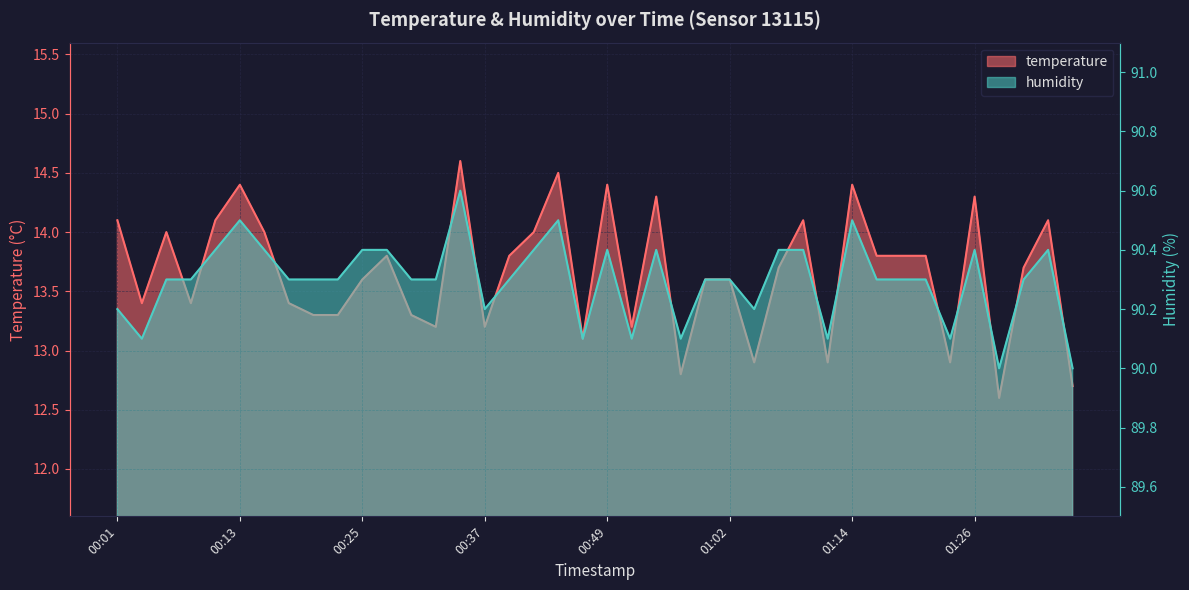

Which series has the widest spread of values?

temperature